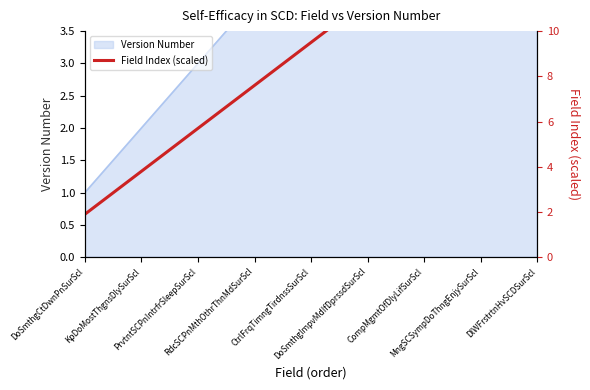

Reading left to right, list all the values displayed in this chart.

DoSmthgCtDwnPnSurScl=1.9	KpDoMostThgnsDlySurScl=3.8	PrvtntSCPnIntrfrSleepSurScl=5.7	RdcSCPnMthOthrThnMdSurScl=7.6	CtrlFrqTimngTirdnssSurScl=9.5	DoSmthgImpvMdIfDprssdSurScl=11.4	CompMgmtOfDlyLifSurScl=13.3	MngSCSympDoThngEnjySurScl=15.2	DlWFrstrtnHvSCDSurScl=17.1